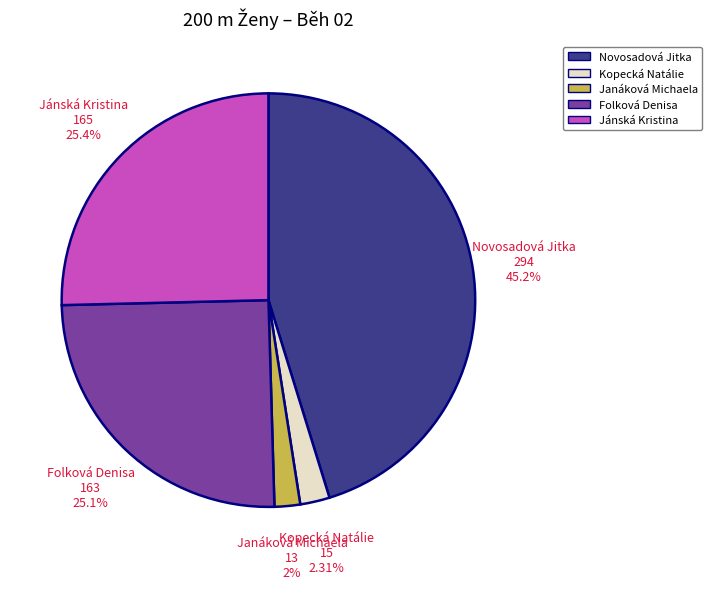

To the nearest percent, what is the difference between the largest and smallest slice percentages?

43%